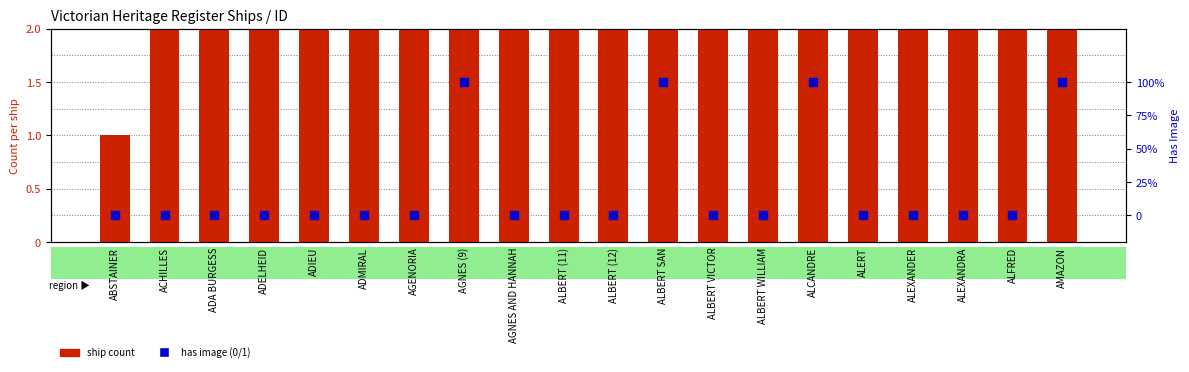

What is the total value across all series at ADELHEID?

4